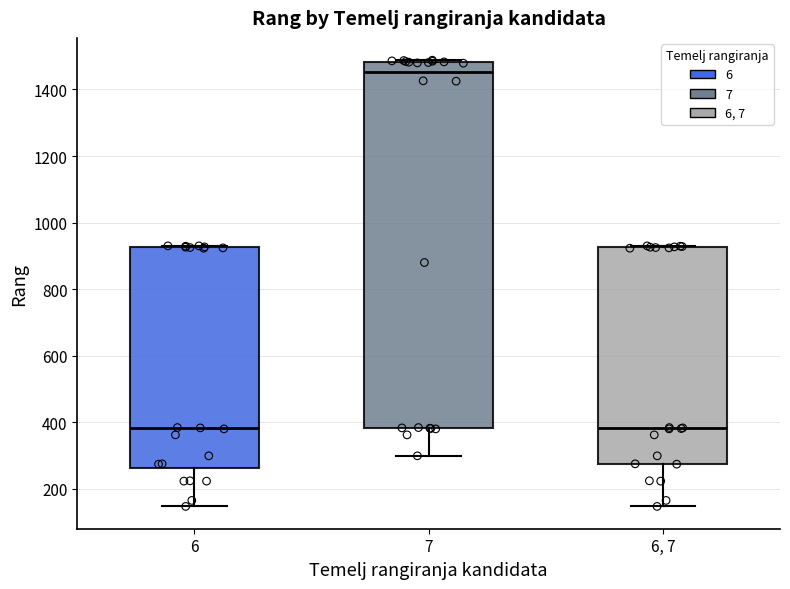

Reading left to right, transcribe this box plot: for each box, give where its median line is, the range the box spans, and where its two whiskers end, as read against the y-axis. The values are not printed on the chart, so give them approximately, as read against the axis.

6: median 380, box 260 to 920, whiskers 140 to 940
7: median 1460, box 380 to 1480, whiskers 300 to 1480
6, 7: median 380, box 280 to 920, whiskers 140 to 940